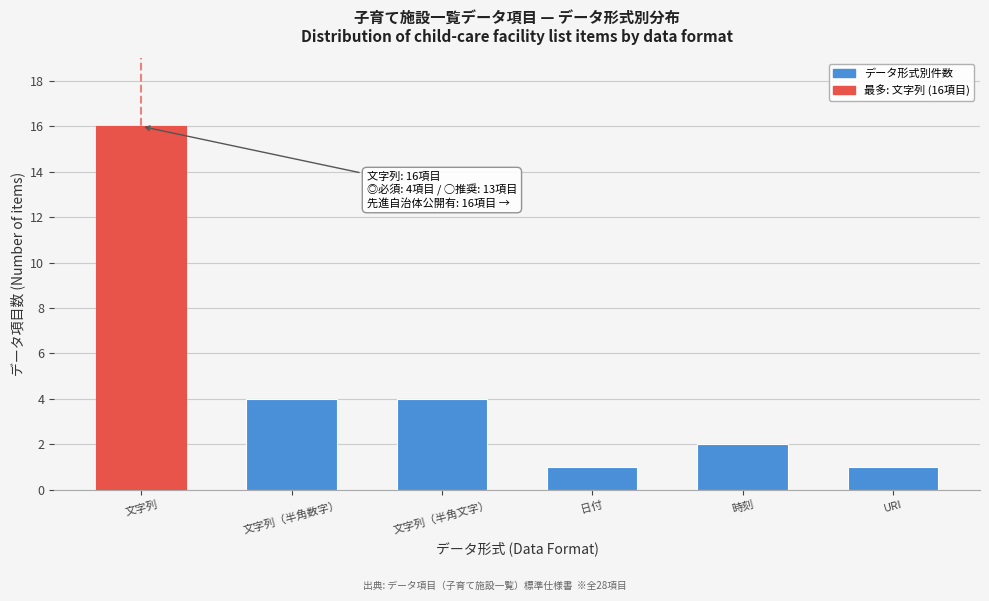

Reading left to right, extract all data points from this chart.

16	4	4	1	2	1